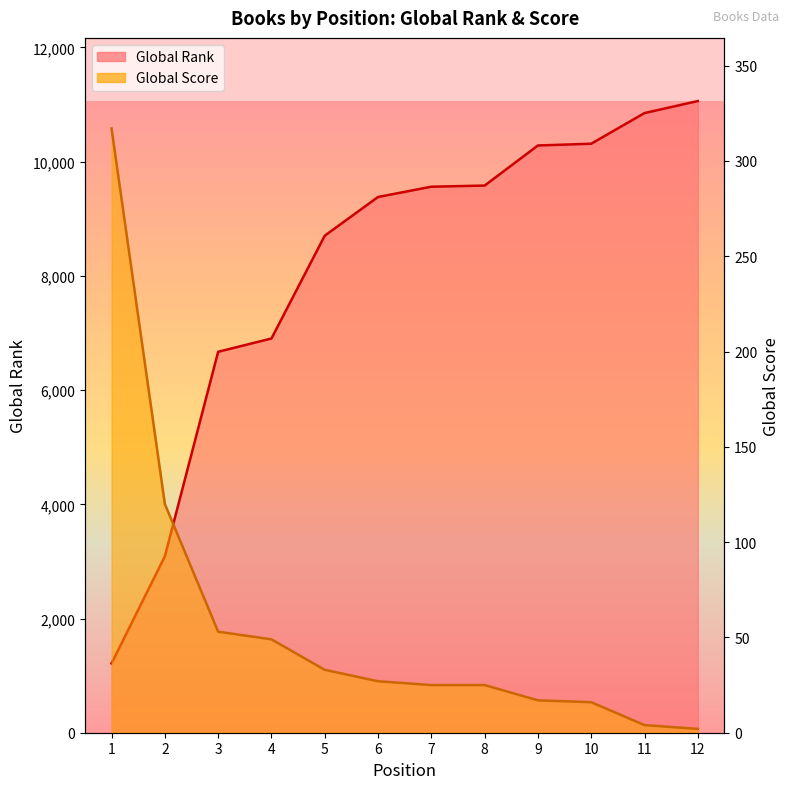

List the labels in order of Global Rank value, largest first.

12, 11, 10, 9, 8, 7, 6, 5, 4, 3, 2, 1